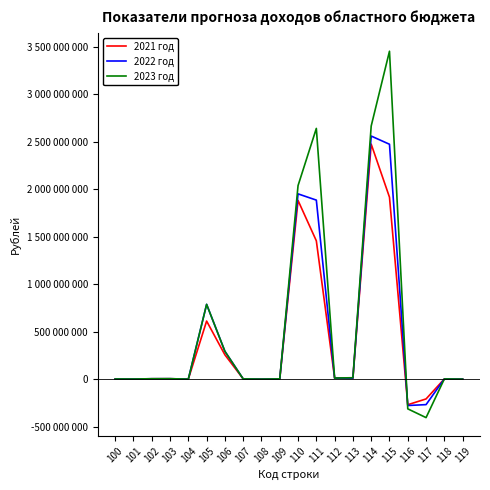

What are all the series names shown in the legend?

2021 год, 2022 год, 2023 год